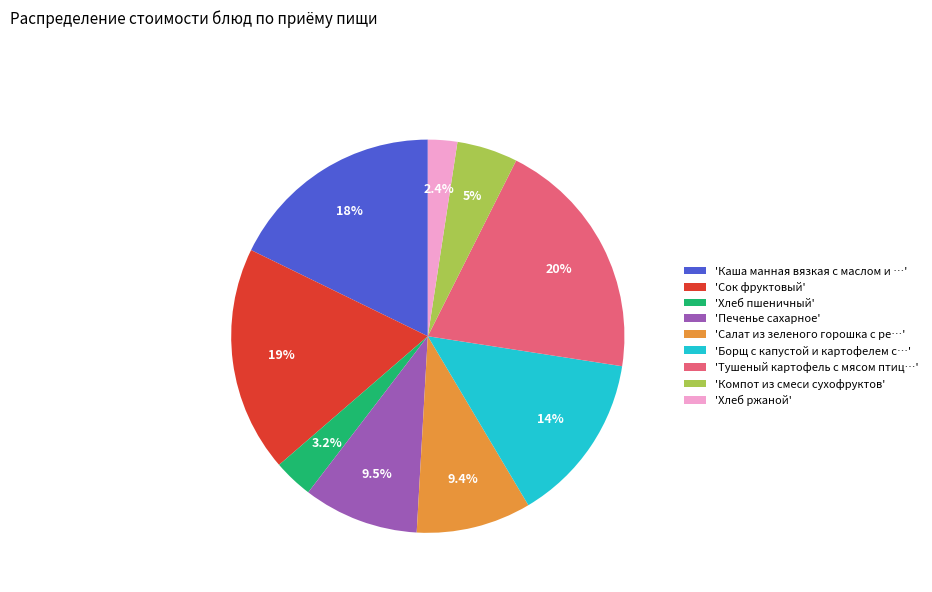

Does any single category account for the majority?

No